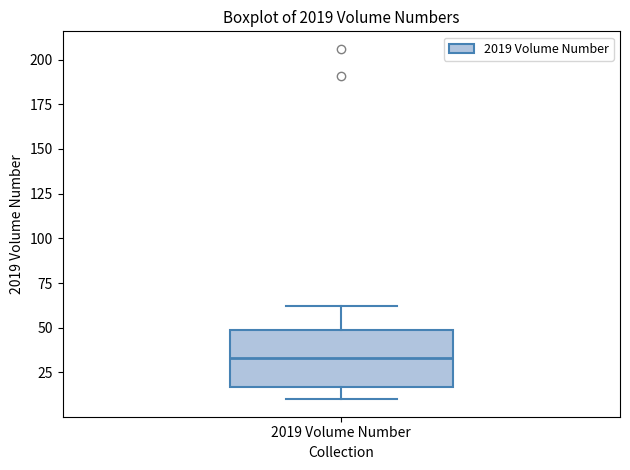

Where does the upper whisker of the box for 2019 Volume Number end on the y-axis? The values are not printed on the chart, so give them approximately, as read against the axis.

60